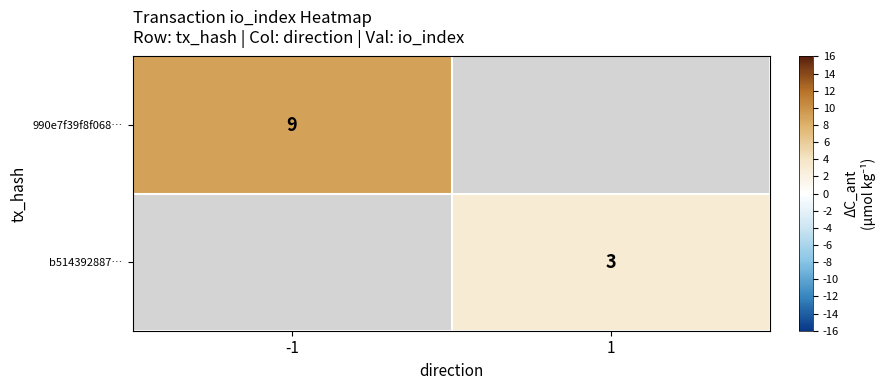

The b514392887… series shows 5 at 1. True or false?

False